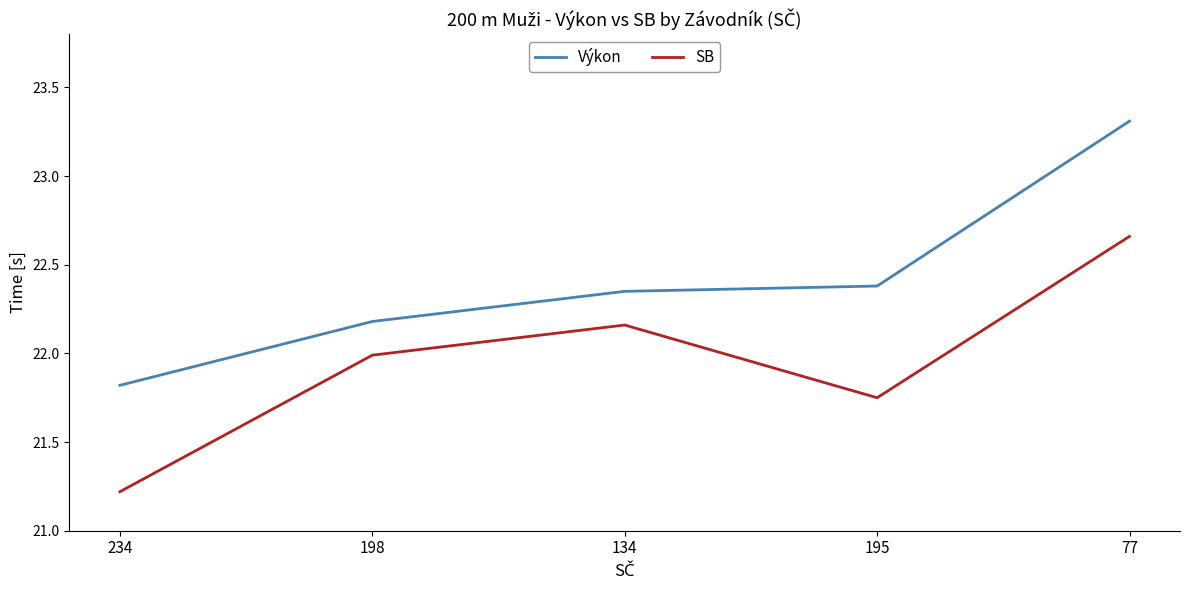

At which label does Výkon reach its minimum?

234